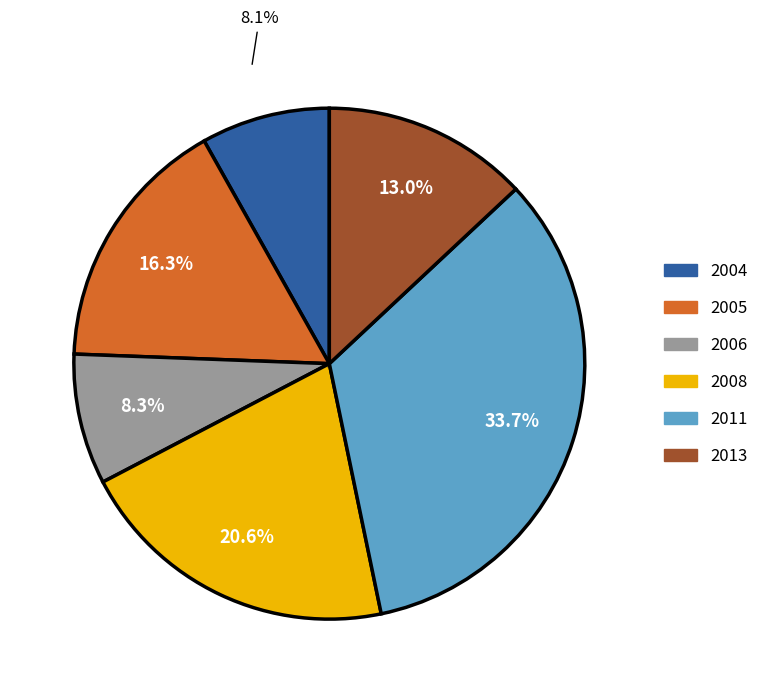

Is there a majority slice in this chart?

No